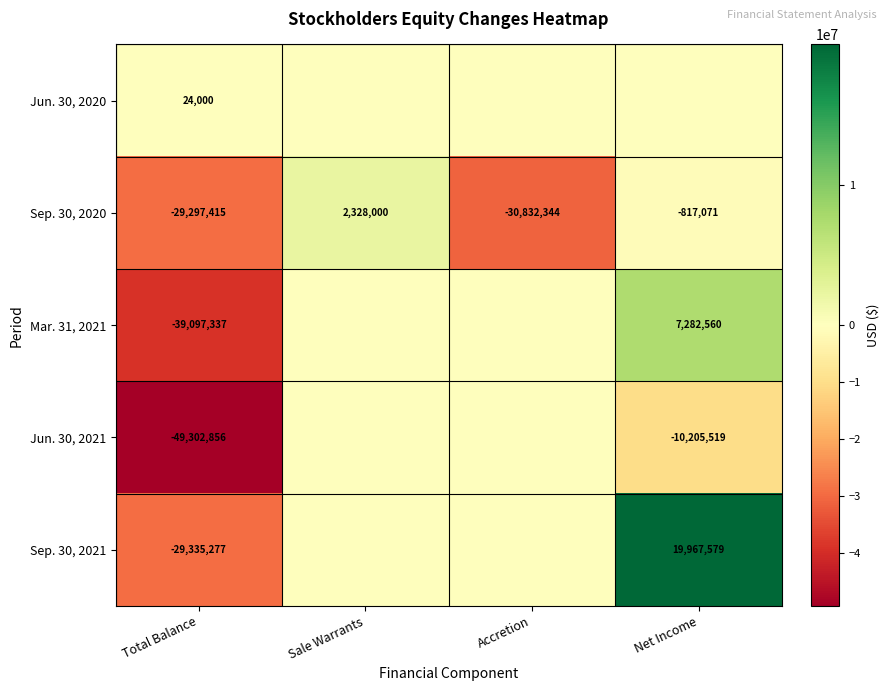

What is the difference between the Jun. 30, 2021 values at Total Balance and Net Income?

39097337